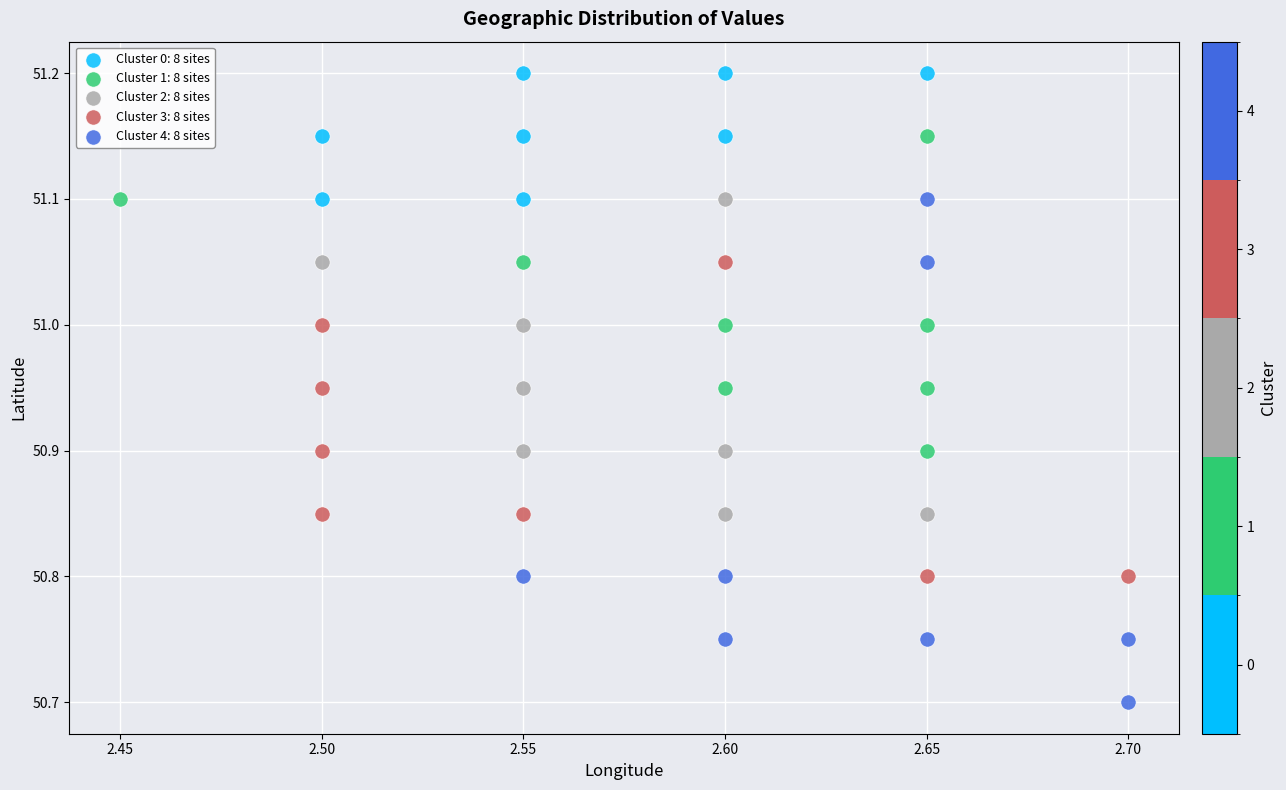

Which series reaches the minimum Y coordinate?

Cluster 4: 8 sites